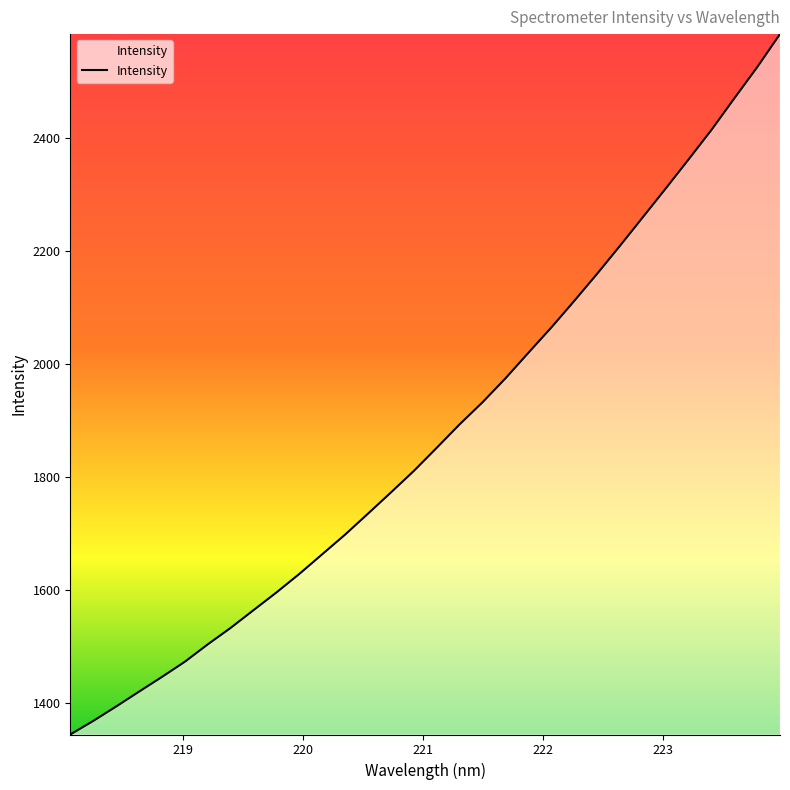

What is the maximum value shown in the chart?

2584.1